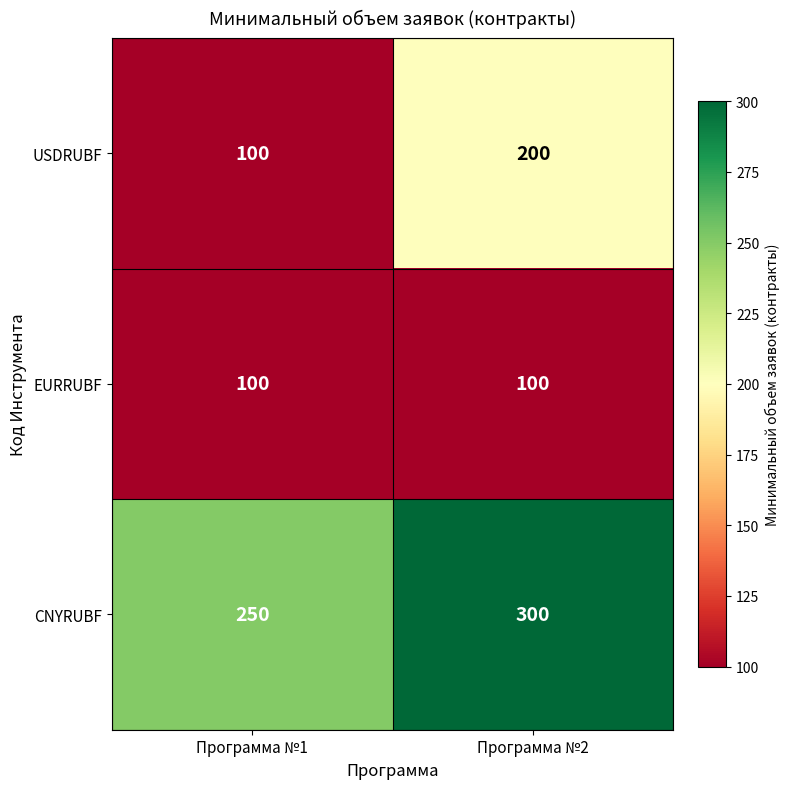

What is the sum of the EURRUBF values at Программа №2 and Программа №1?

200